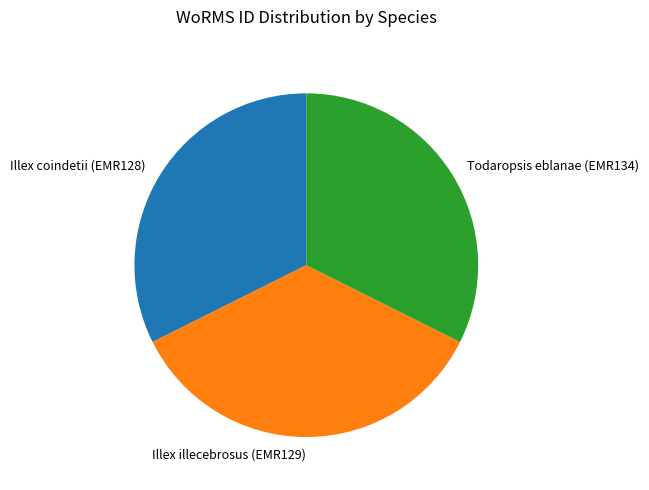

Do Illex coindetii (EMR128) and Todaropsis eblanae (EMR134) together represent more than half of the pie?

Yes